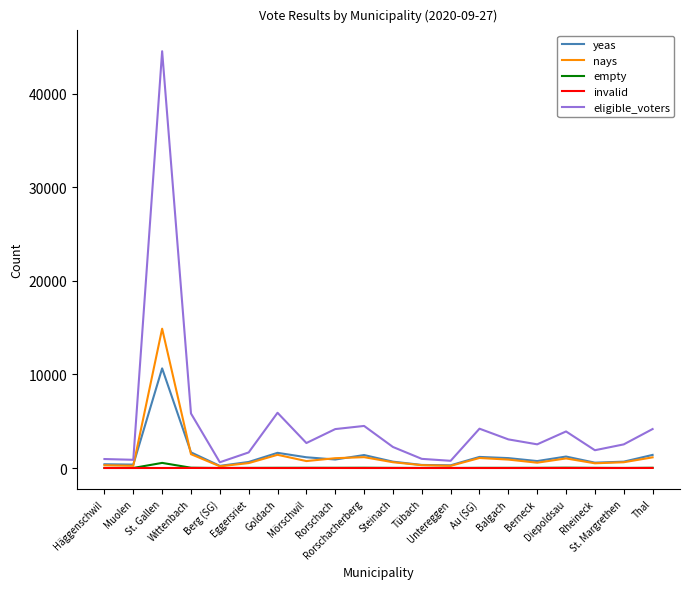

What is the total value across all series at Untereggen?

1295